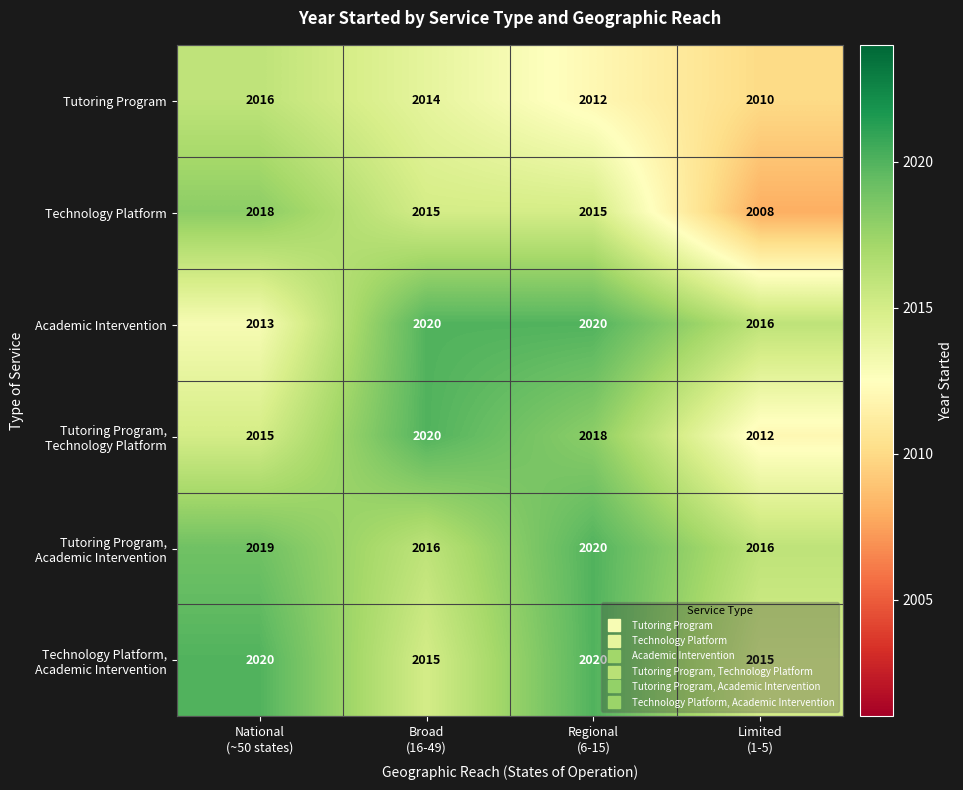

Count the Tutoring Program values in the range 2012 to 2016.

3